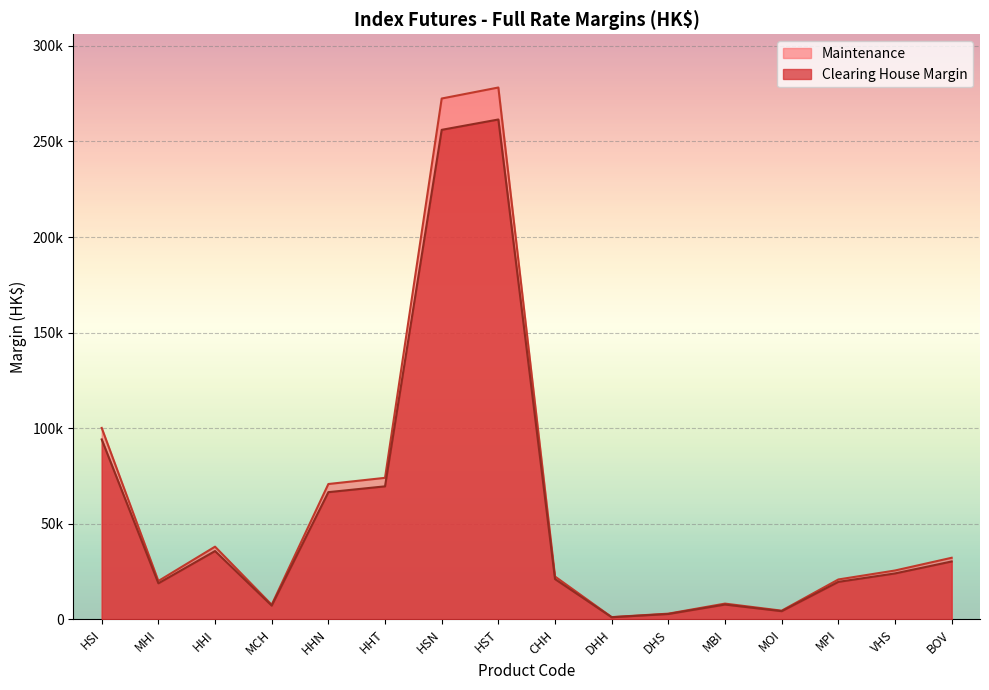

What is the difference between the Maintenance values at MPI and HHT?

53178